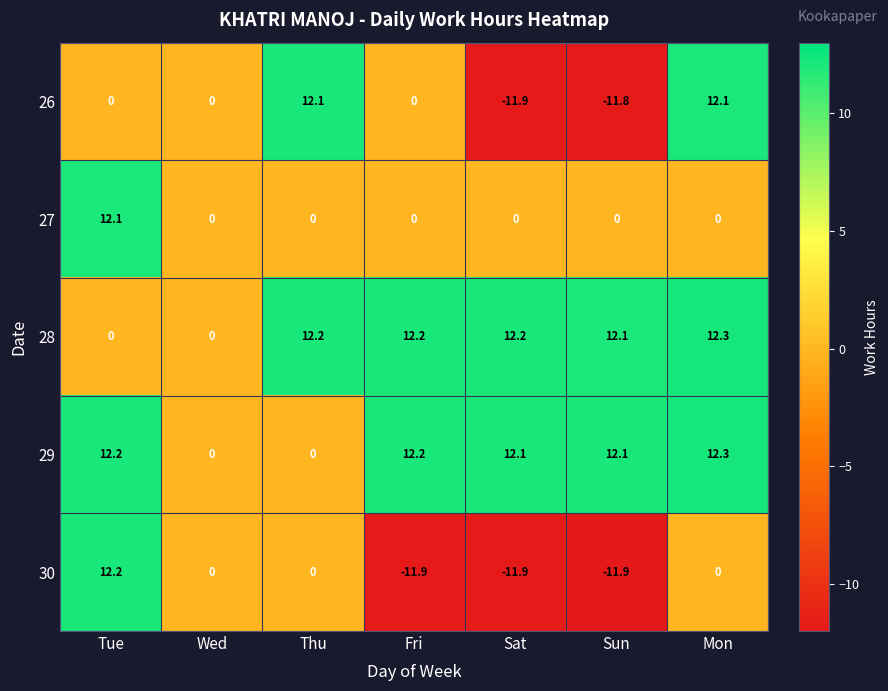

Which series has the largest total across all categories?

28